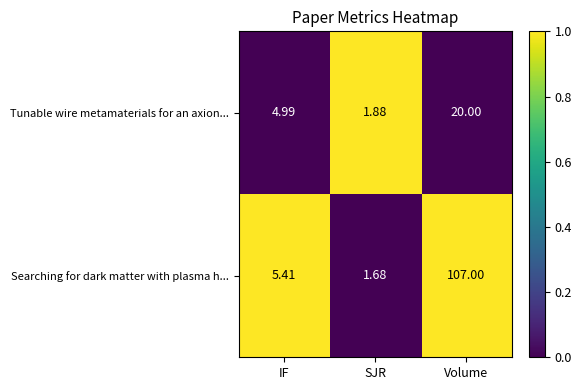

Between IF and Volume, which series saw the biggest shift?

Searching for dark matter with plasma h...